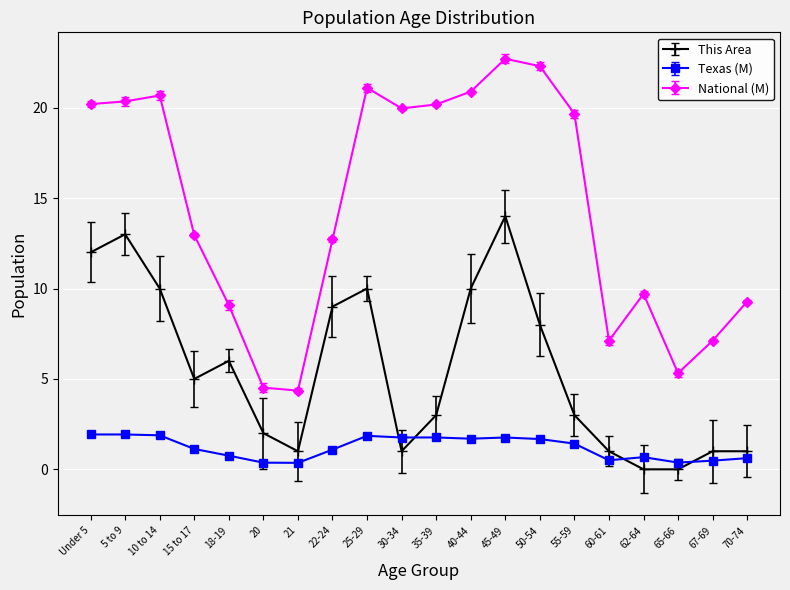

What is the spread (max minus min) of values at 18-19?

8.3